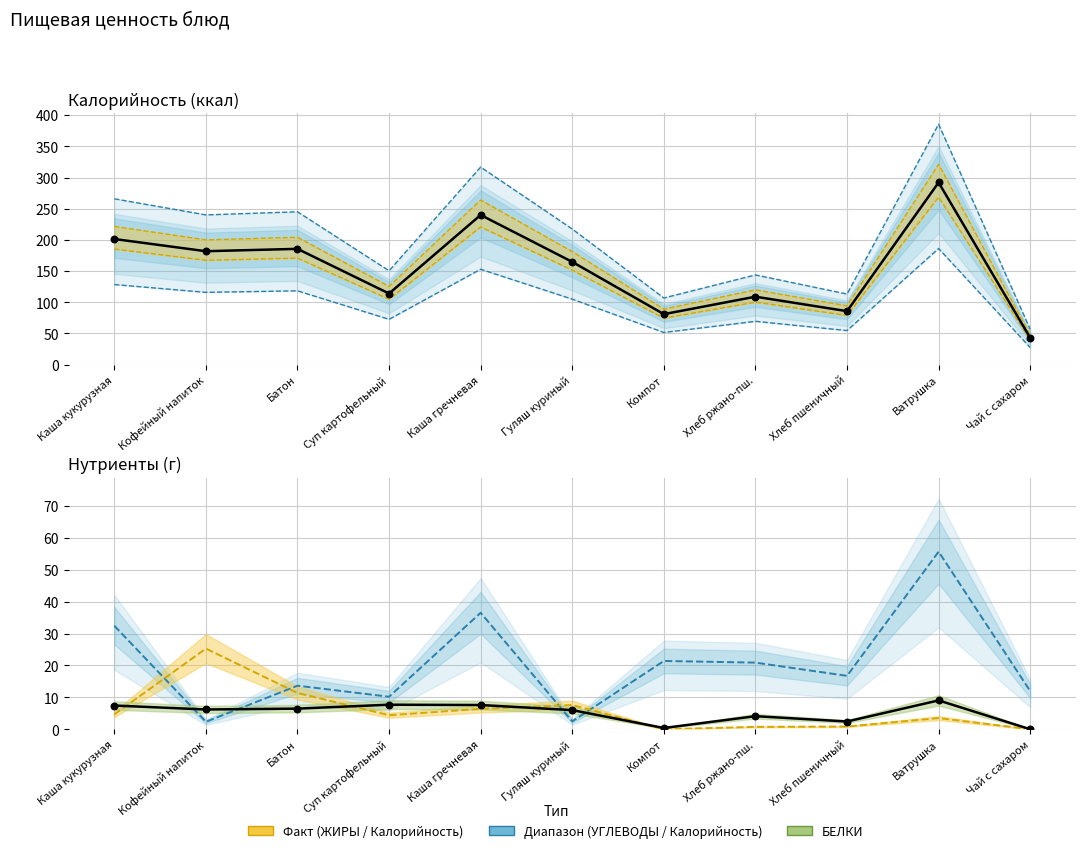

Which series has the widest spread of Y values?

Калорийность